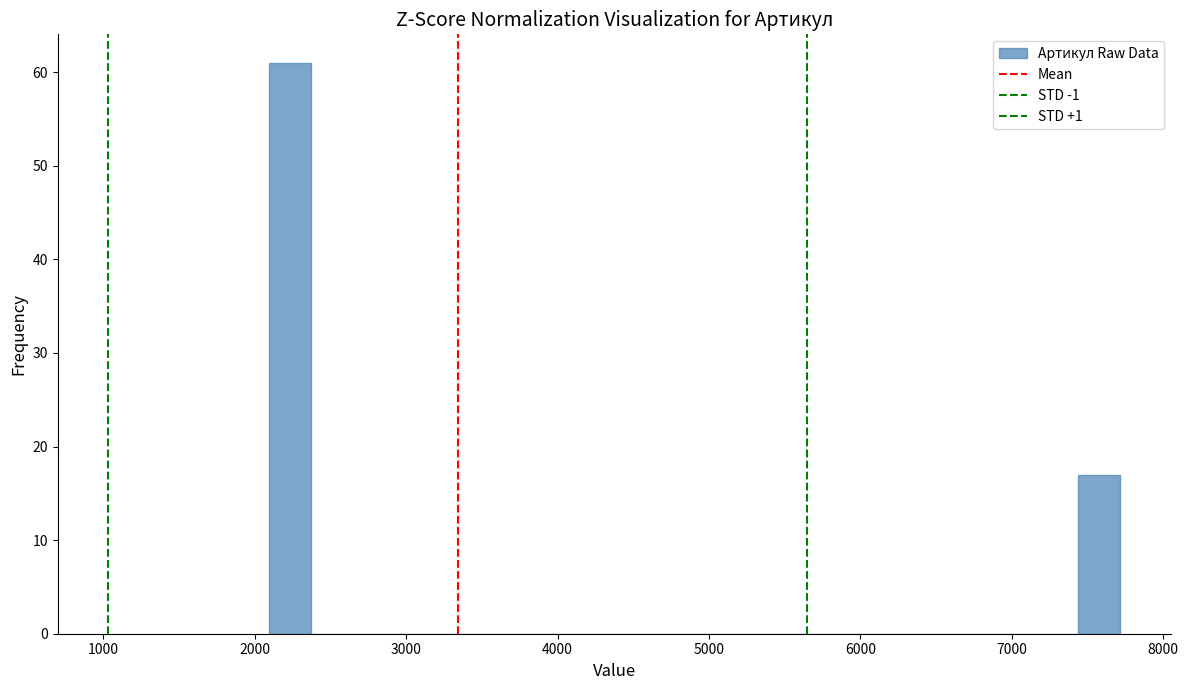

Read against the x-axis, roughly where is the centre of the tallest bar?

2200